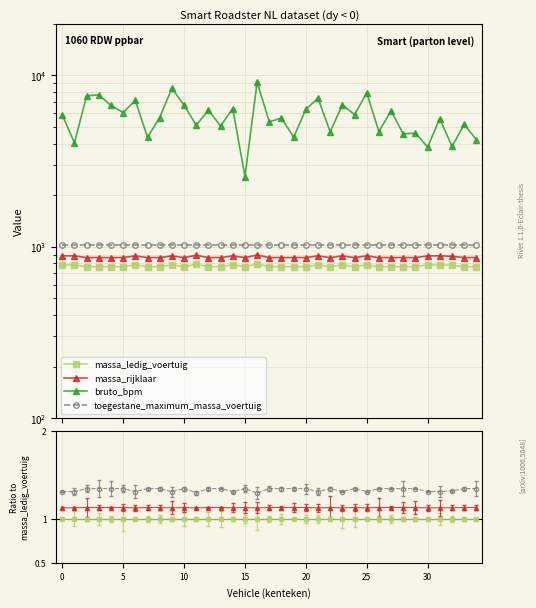

How many interior local valleys does the massa_rijklaar series have?

4